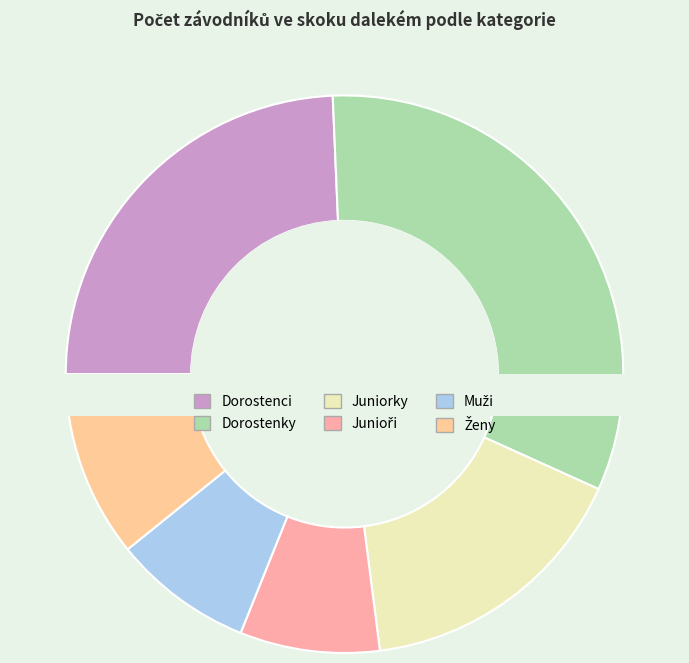

Does Dorostenky account for over 50% of the chart?

No